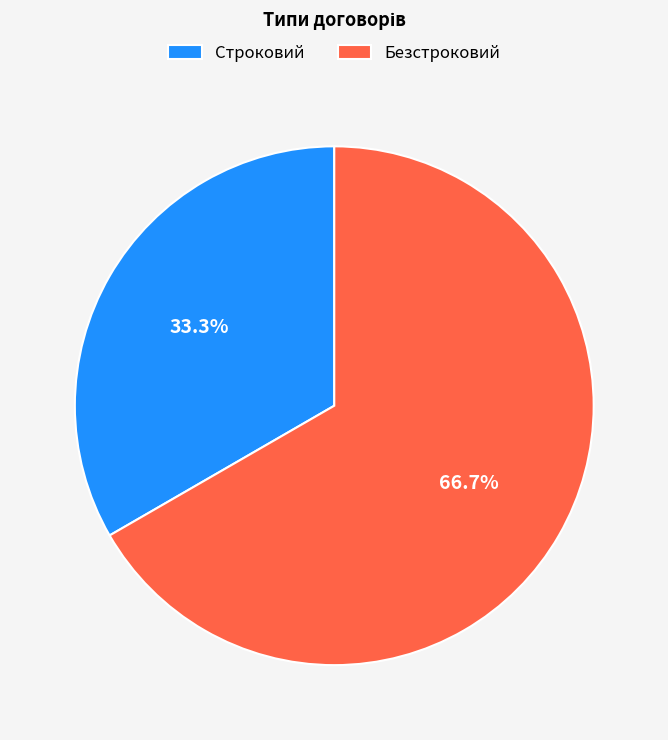

To the nearest percent, what is the combined percentage of Строковий and Безстроковий?

100%